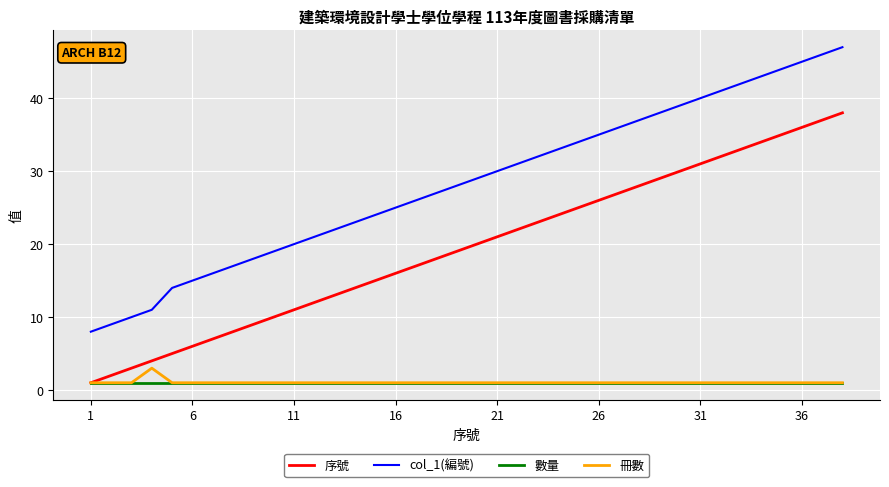

True or false: 序號 and col_1(編號) cross at least once.

False